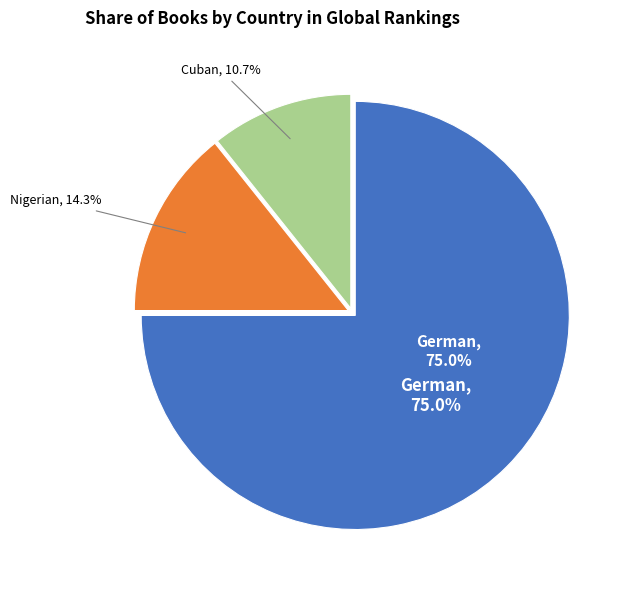

To the nearest percent, what is the combined percentage of Cuban and German?

86%